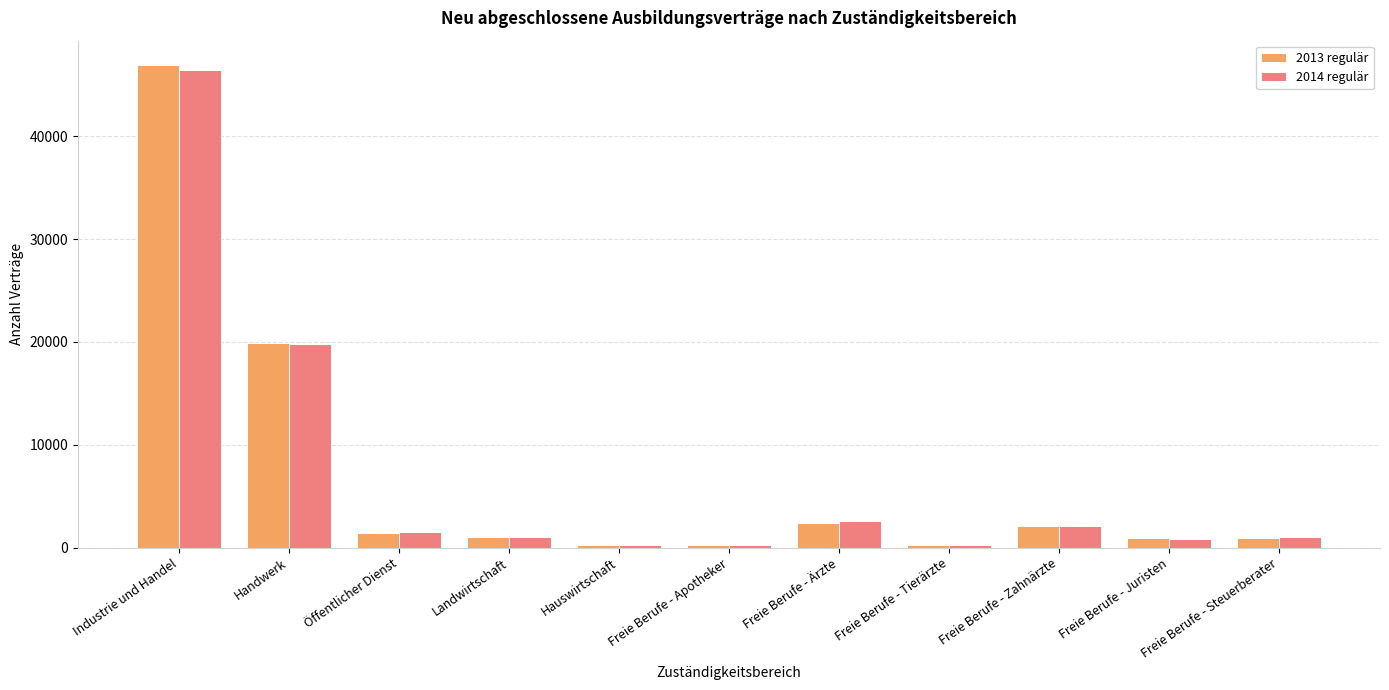

What is the difference between the highest and lowest values at Freie Berufe - Ärzte?

207